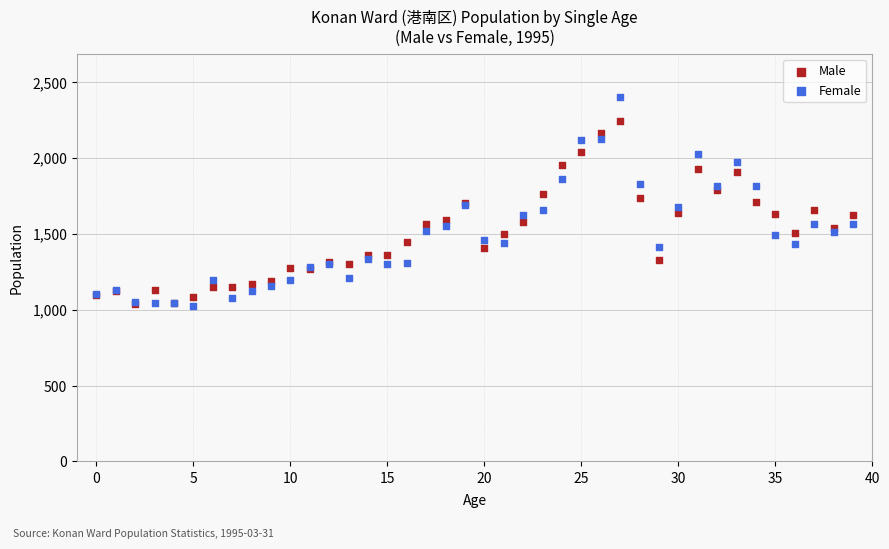

What are all the series names shown in the legend?

Male, Female